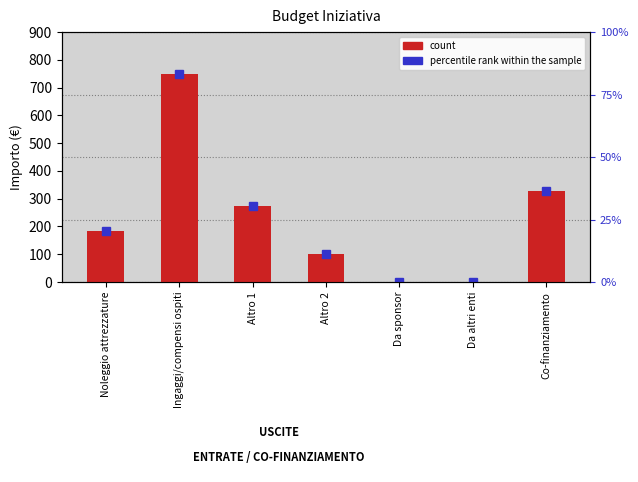

What is the label of the 5th bar from the left?

Da sponsor